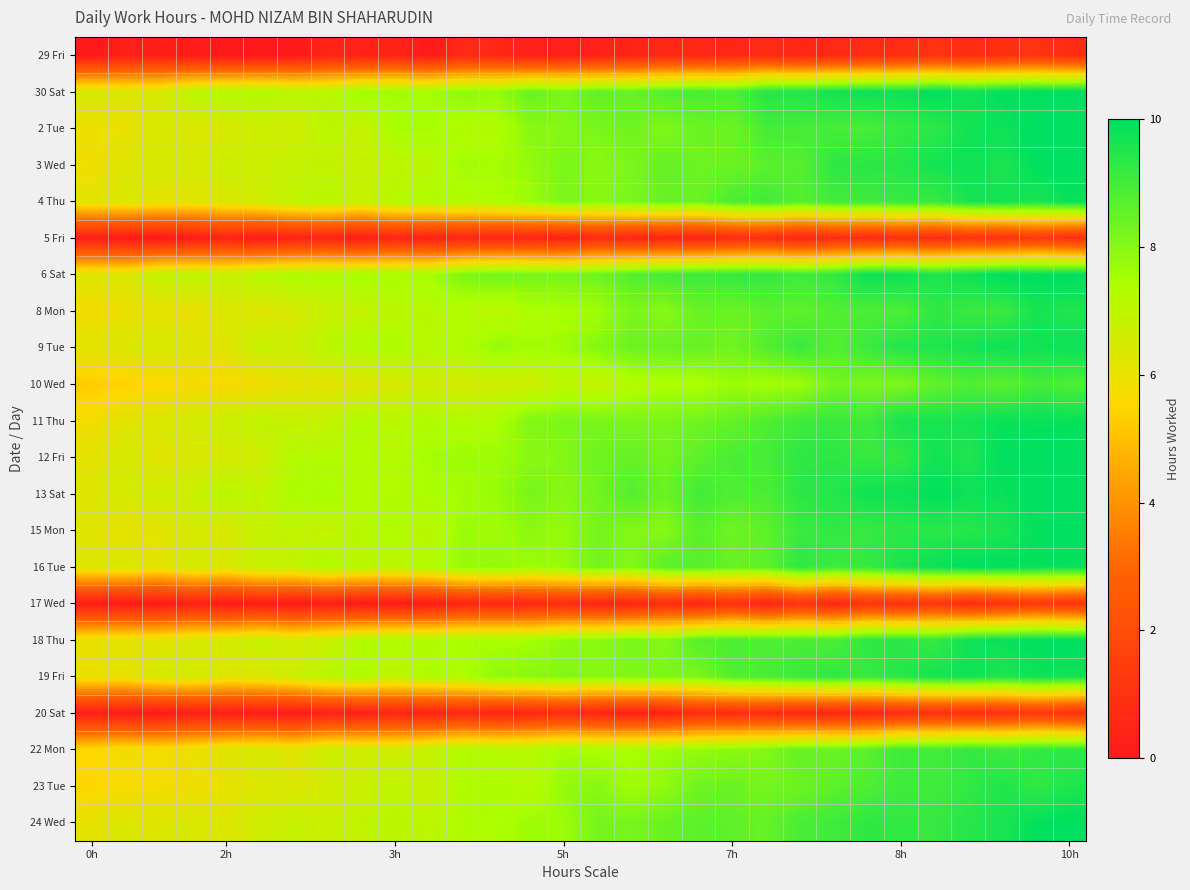

List the series in order of their peak value, highest first.

30 Sat, 2 Tue, 3 Wed, 6 Sat, 12 Fri, 13 Sat, 15 Mon, 18 Thu, 24 Wed, 16 Tue, 11 Thu, 4 Thu, 9 Tue, 19 Fri, 8 Mon, 23 Tue, 22 Mon, 10 Wed, 17 Wed, 5 Fri, 20 Sat, 29 Fri